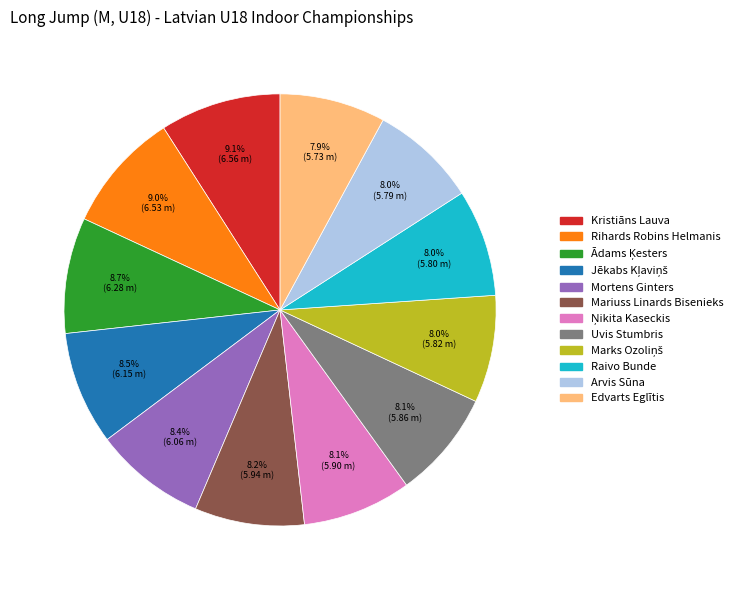

Which has a higher value, Rihards Robins Helmanis or Mariuss Linards Bisenieks?

Rihards Robins Helmanis